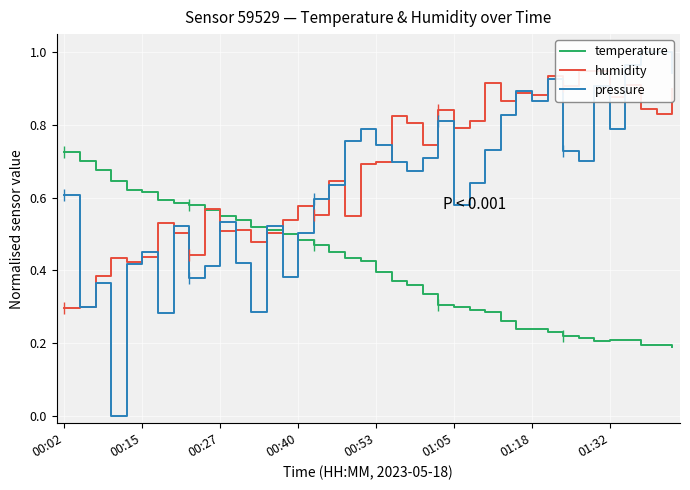

What is the sum of the pressure values at 21 and 18?

1.5